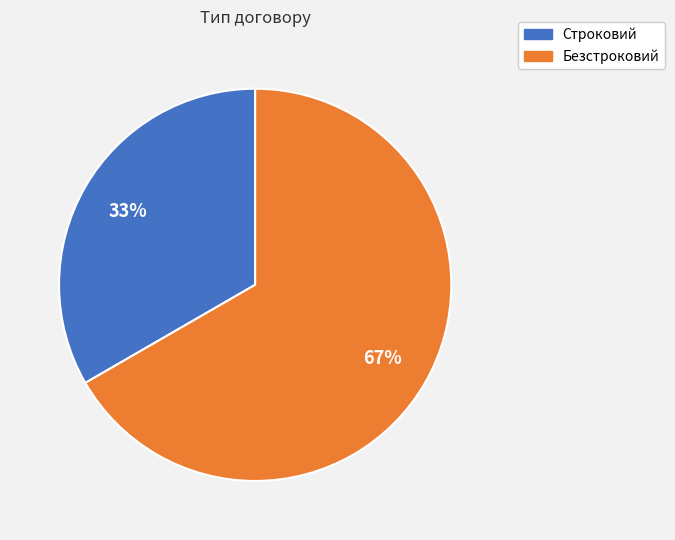

How many segments does this pie chart have?

2